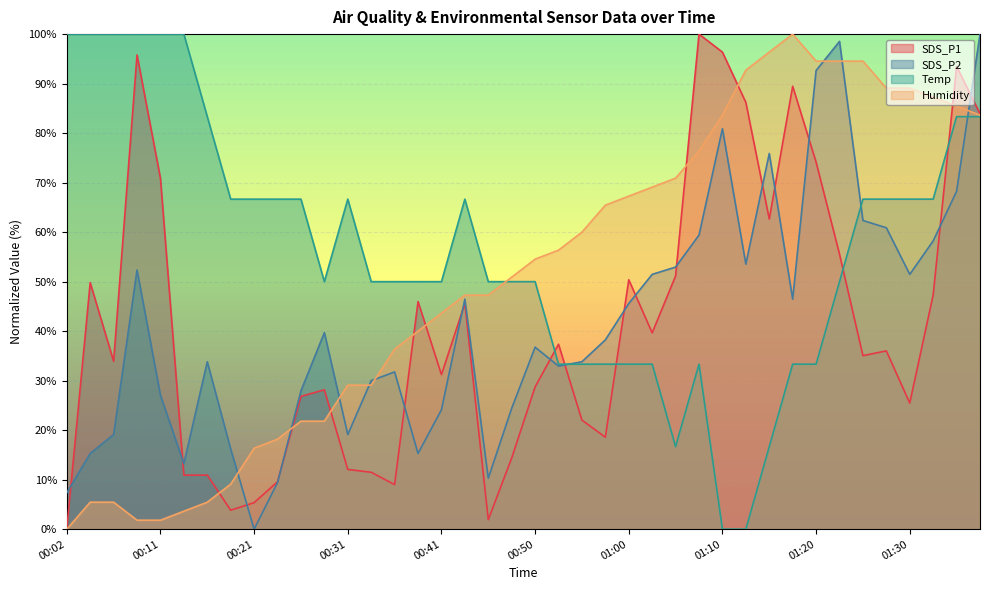

What is the value of the SDS_P1 point at the 35th from the left?

35.1